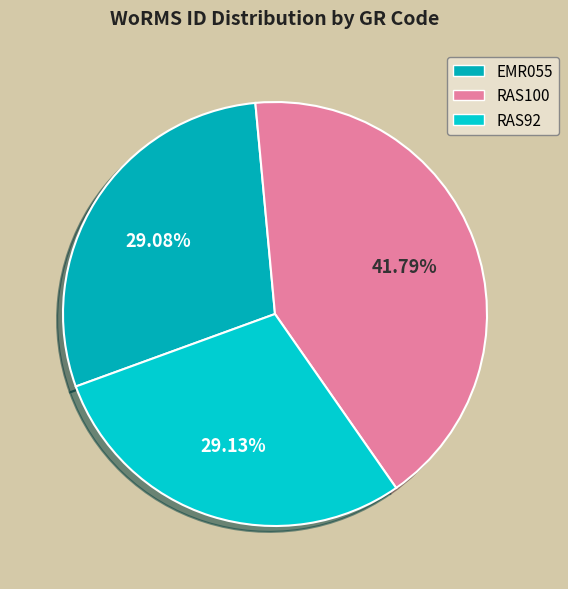

Which slice is the largest?

RAS100